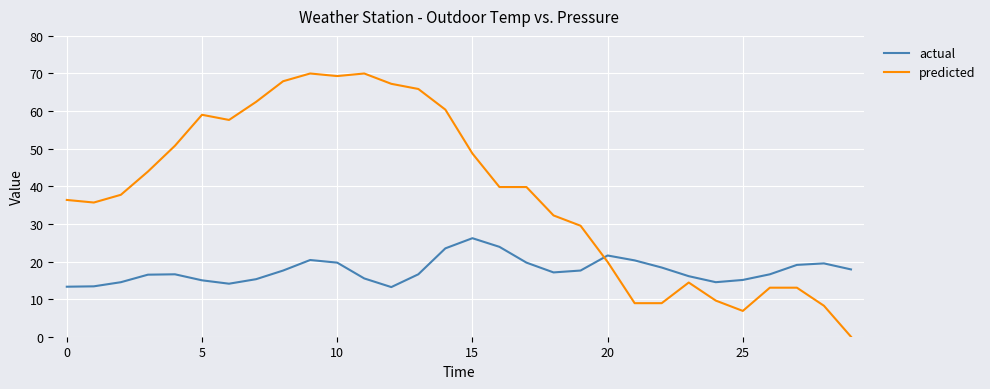

Which series has the largest range (max minus min)?

predicted